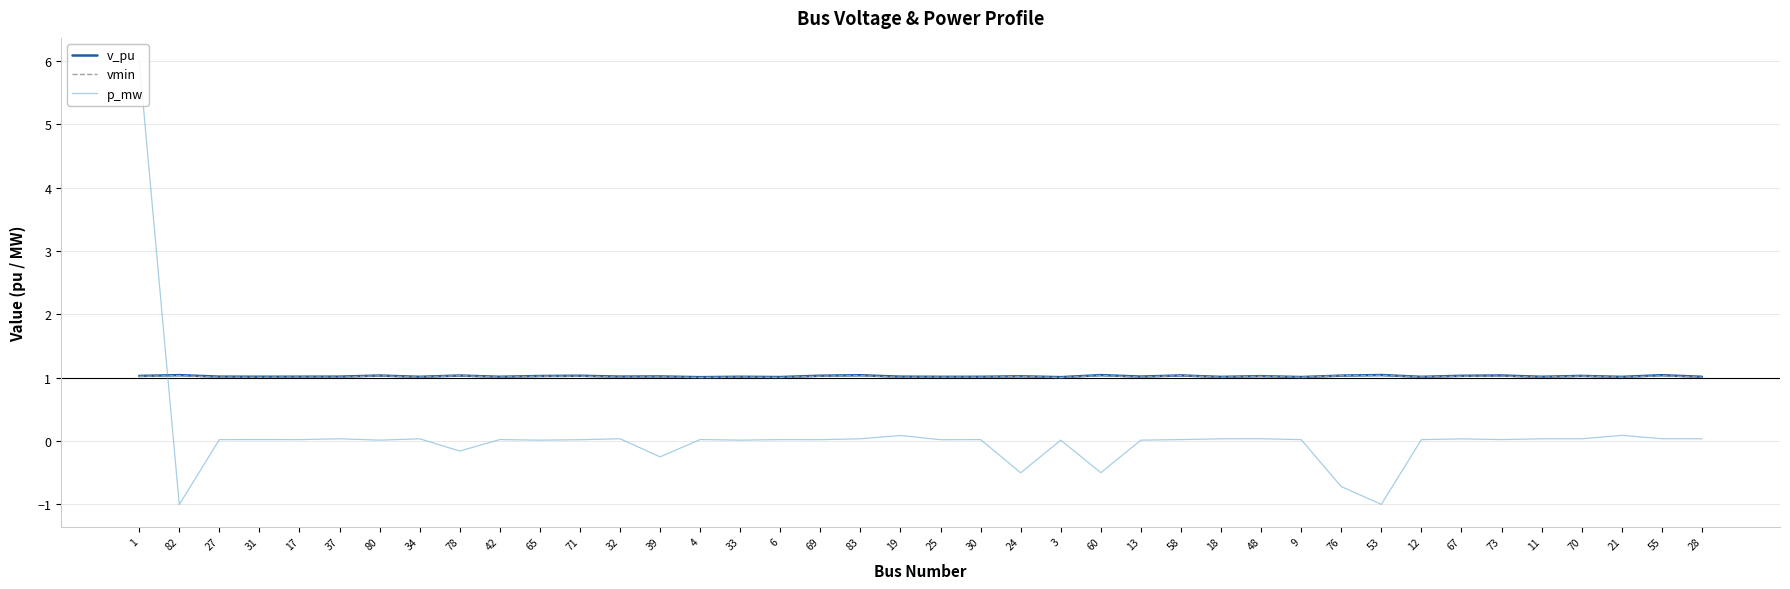

What is the difference between the highest and lowest values at 42?

1.0